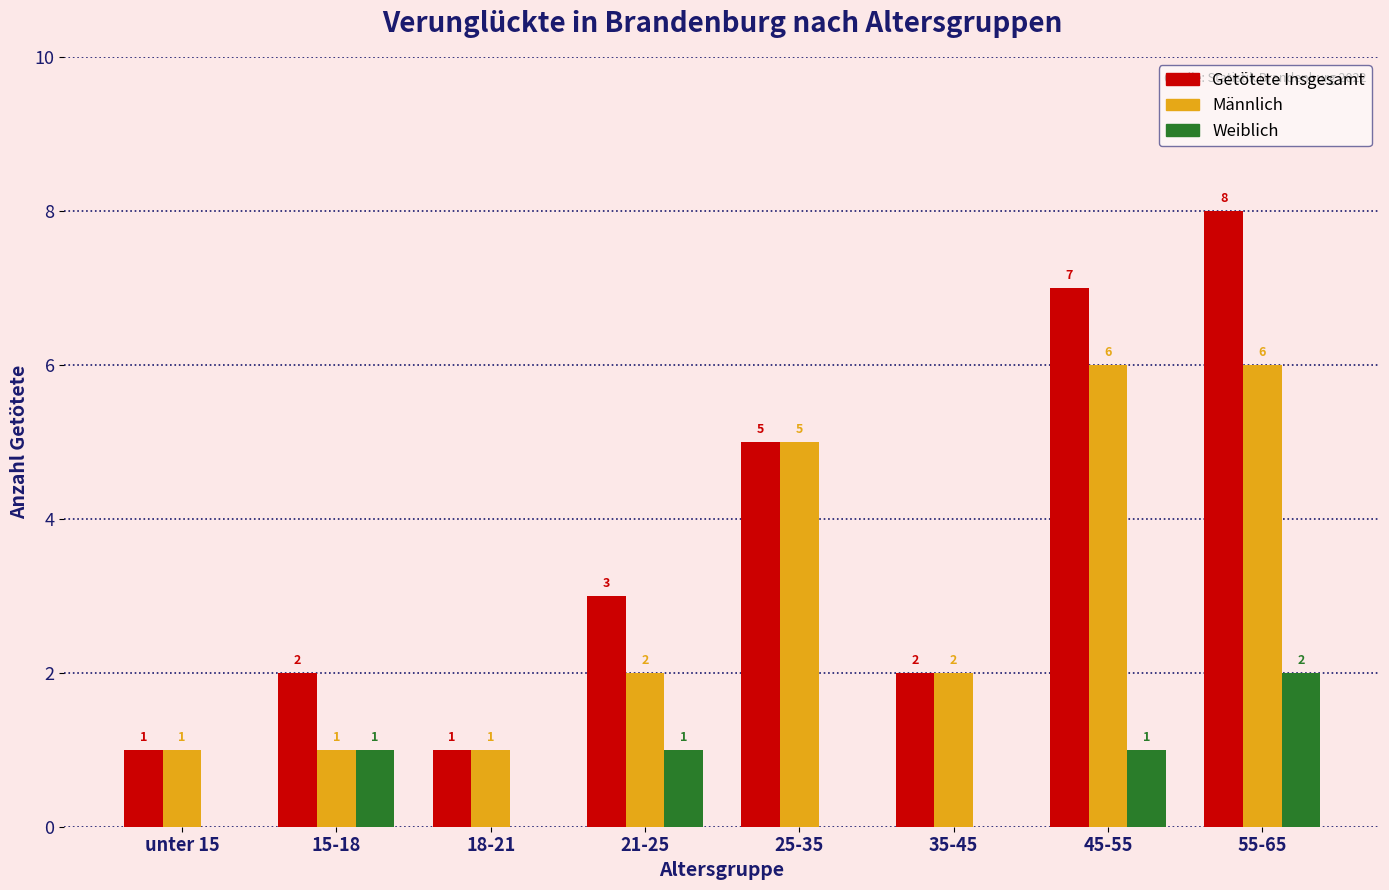

How many Getötete Insgesamt values are between 2 and 7?

5